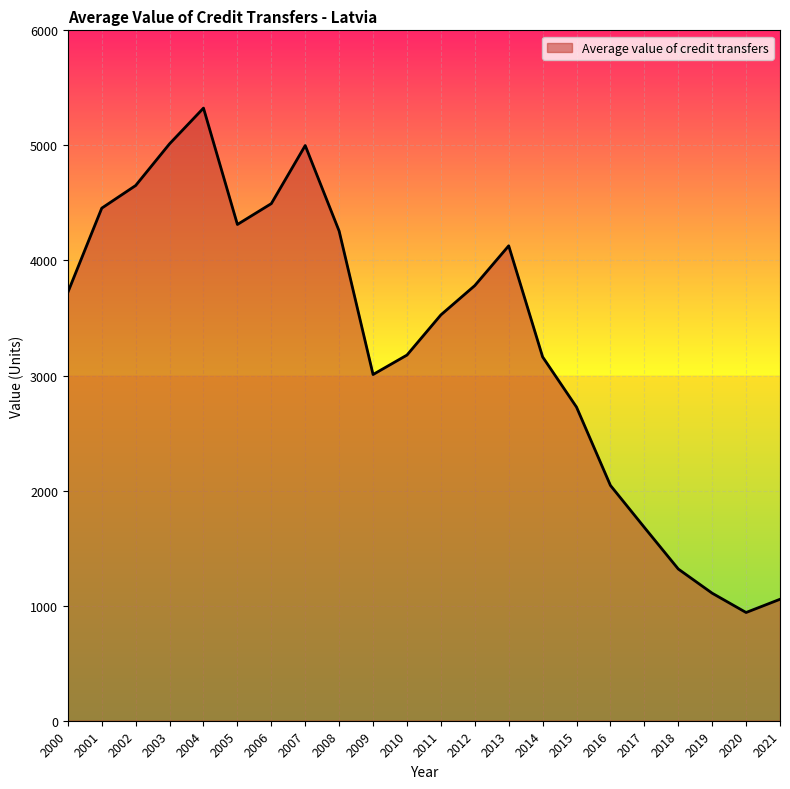

Between 2006 and 2000, which is larger?

2006